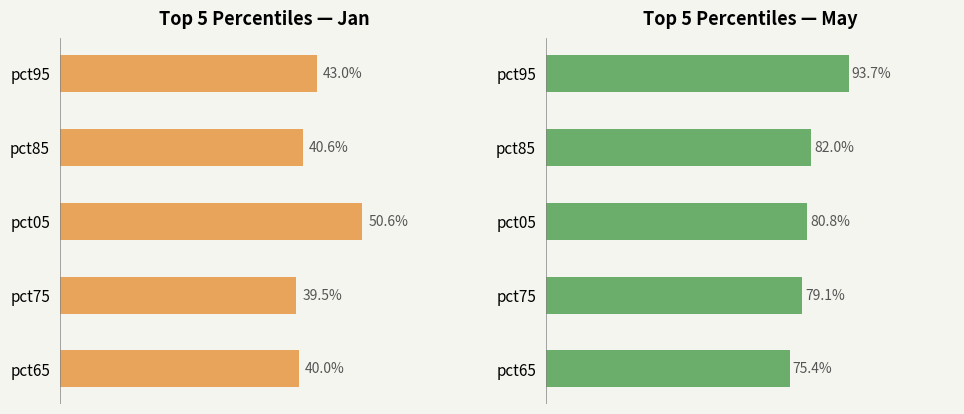

Reading left to right, what are all the values shown in this chart?

Jan: 0.4	0.4	0.5	0.4	0.4
May: 0.9	0.8	0.8	0.8	0.8